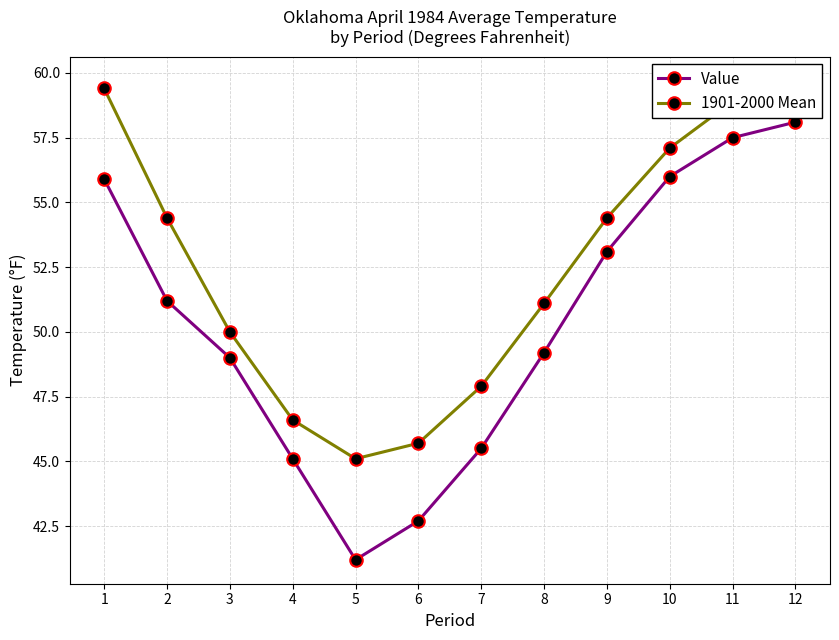

What is the average value of the 1901-2000 Mean series?

52.5